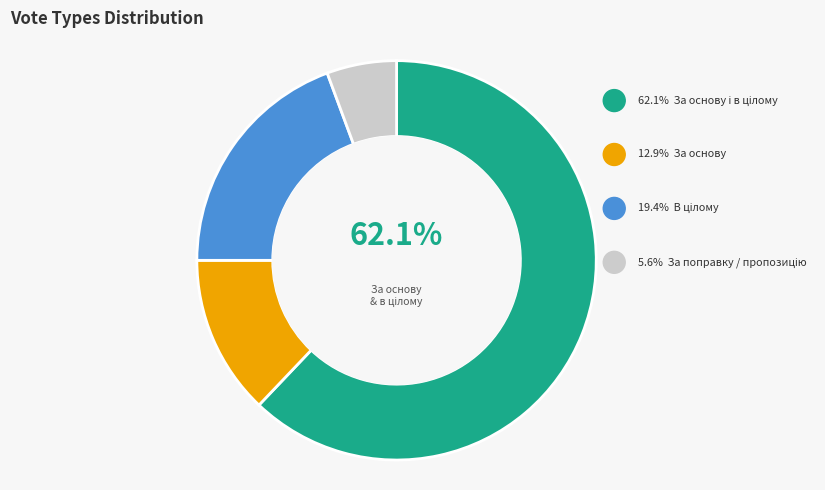

Rank the categories by value from lowest to highest.

За поправку / пропозицію, За основу, В цілому, За основу і в цілому